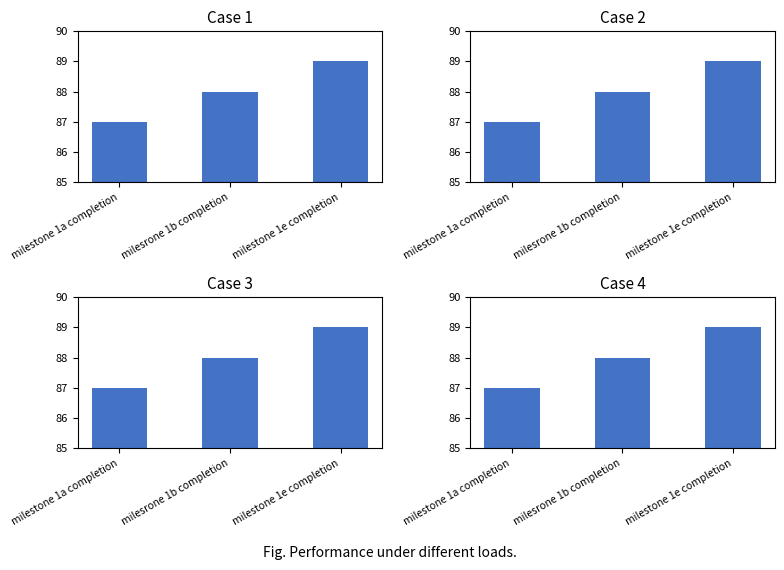

What is the label of the 1st bar from the right?

milestone 1e completion